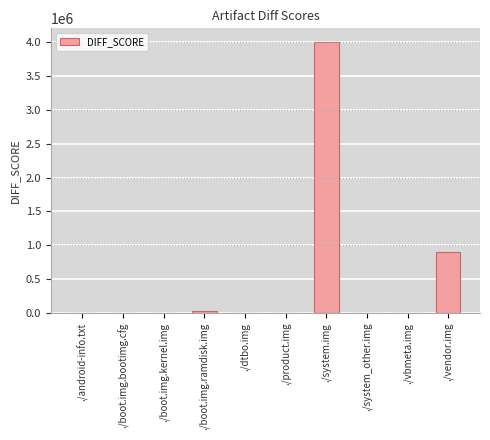

At which label is the value closest to 2001016?

./vendor.img